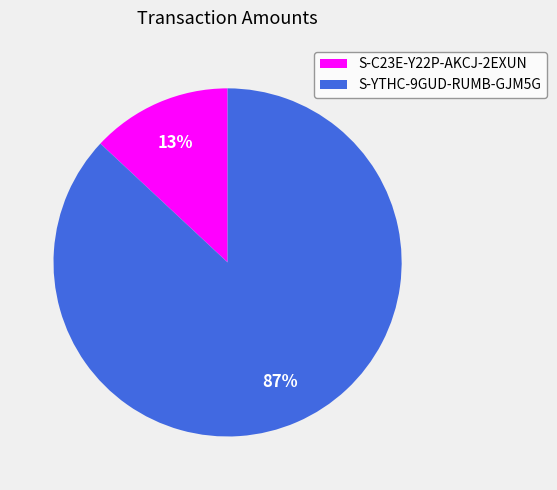

To the nearest percent, what percentage of the pie is S-C23E-Y22P-AKCJ-2EXUN?

13%